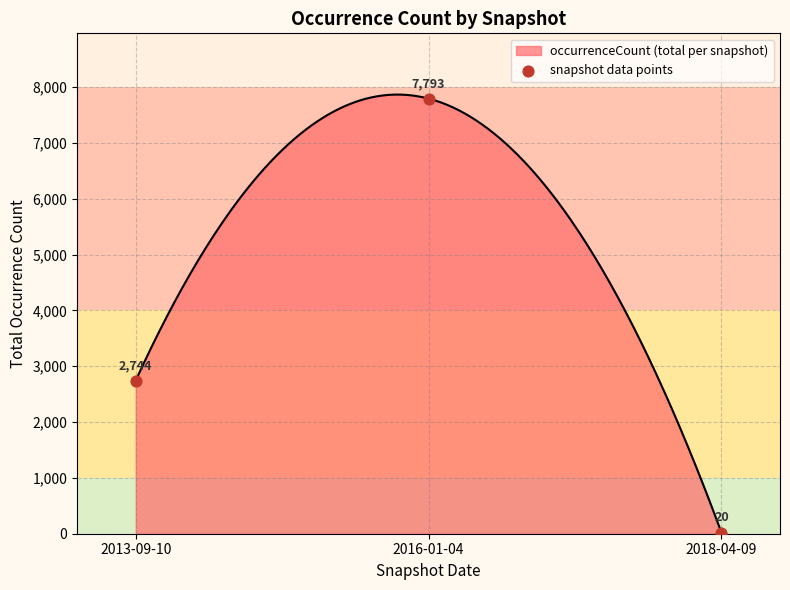

Between 2018-04-09 and 2016-01-04, which is larger?

2016-01-04